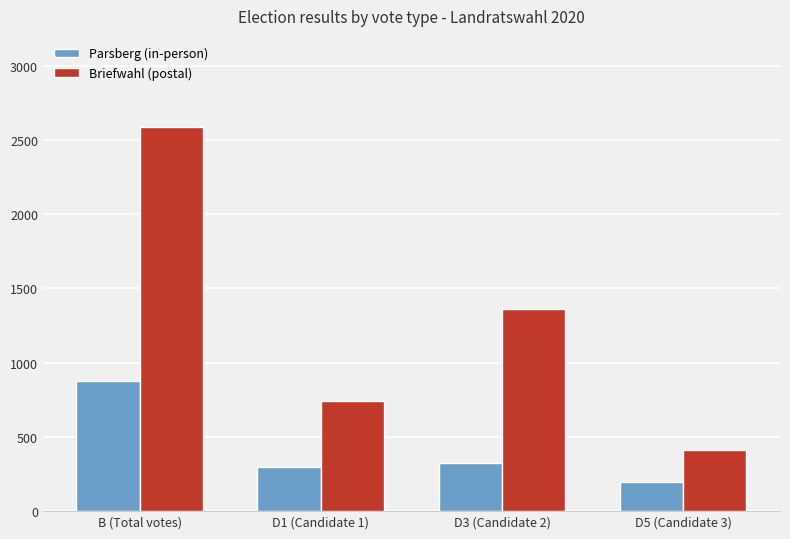

What is the sum of all Briefwahl (postal) values?

5108